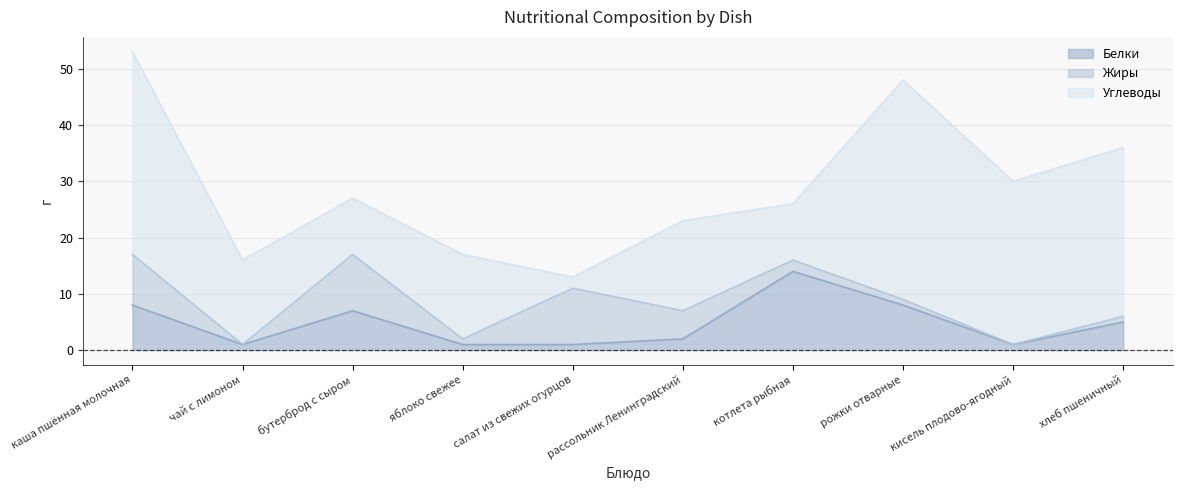

At which label is Углеводы closest to 20?

рассольник Ленинградский